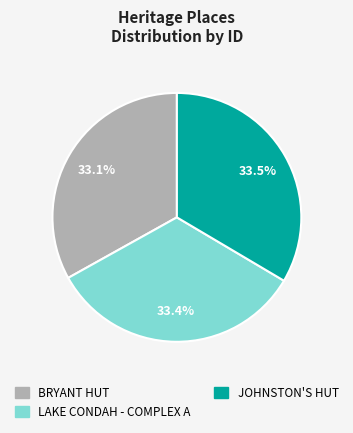

What is the ratio of the value at BRYANT HUT to the value at LAKE CONDAH - COMPLEX A?

1.0